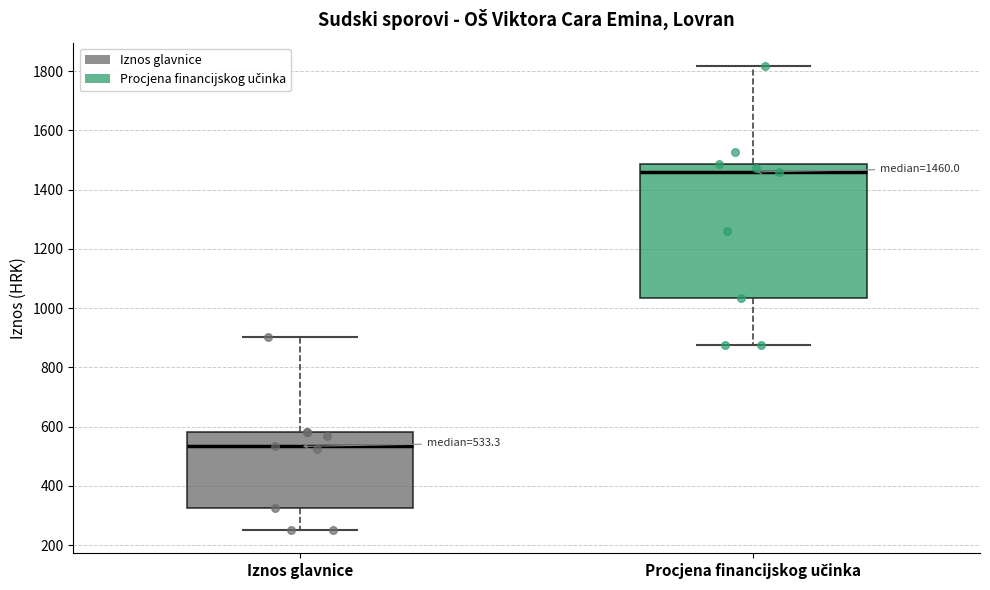

Comparing the boxes themselves (not the whiskers), which one is the tallest?

Procjena financijskog učinka